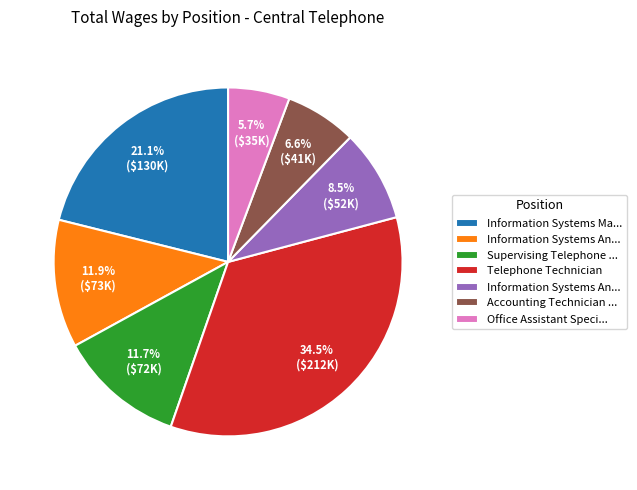

Does any single category account for the majority?

No